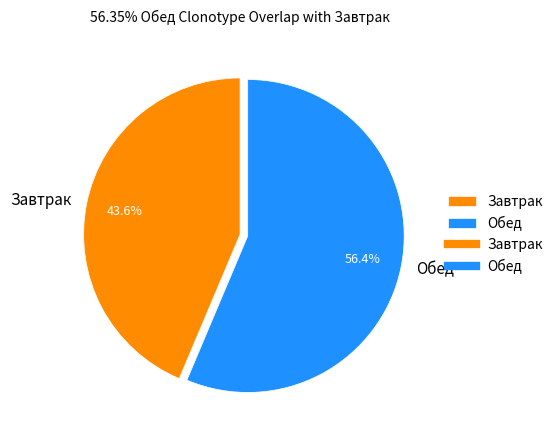

Does Обед represent more than half of the total?

Yes